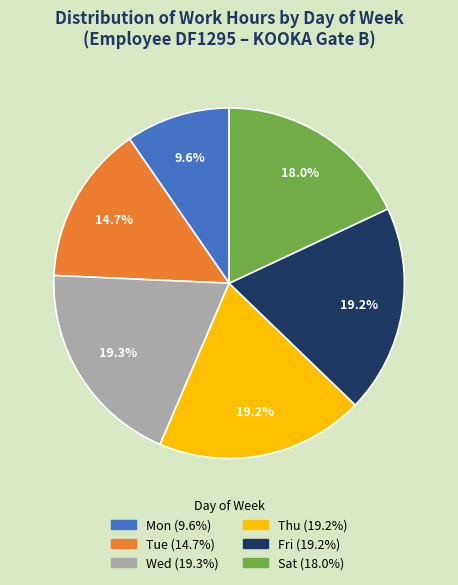

Is there any slice that represents more than half of the pie?

No